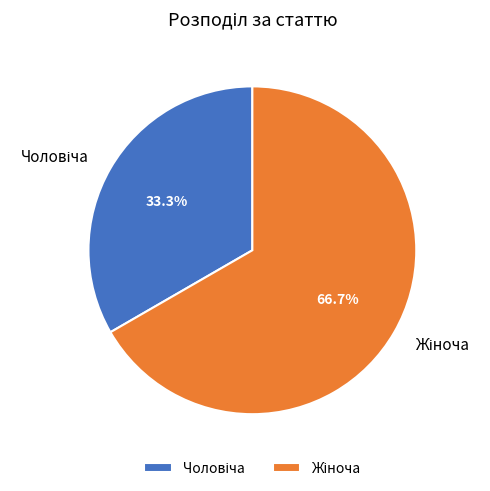

Is there any slice that represents more than half of the pie?

Yes